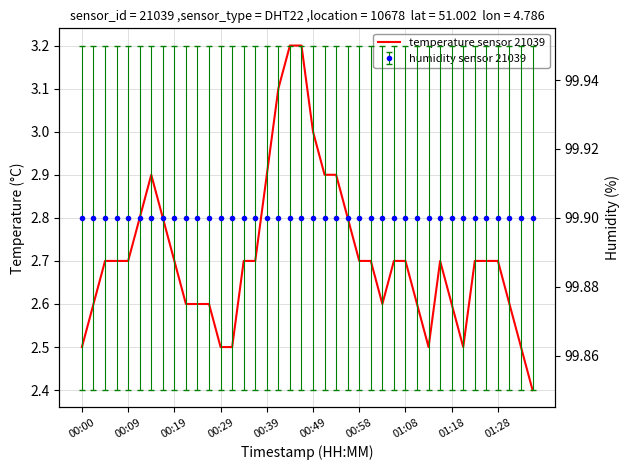

What is the minimum value shown in the chart?

2.4